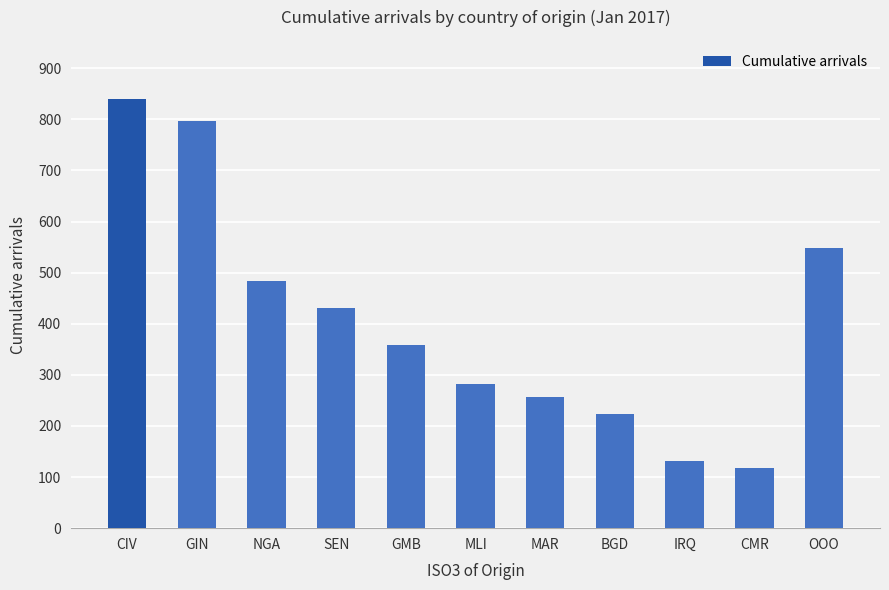

What is the average value?

406